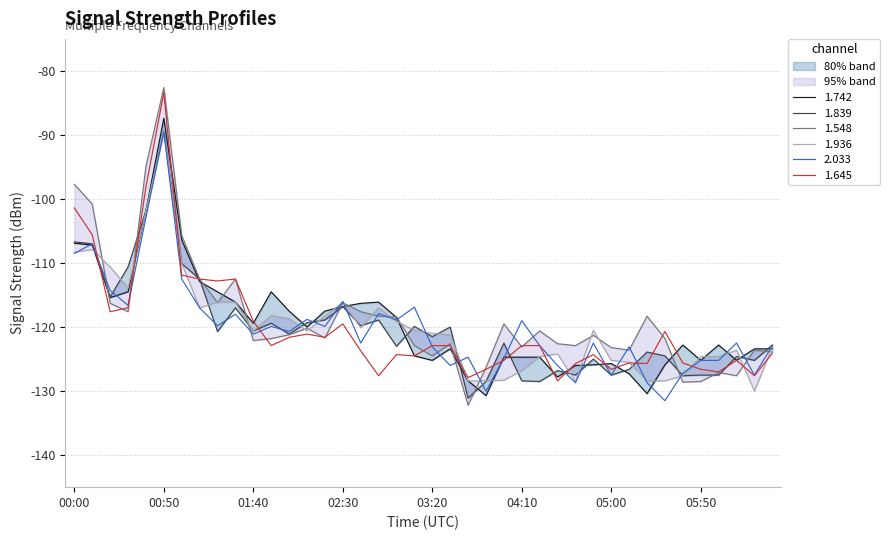

What are all the series names shown in the legend?

1.742, 1.839, 1.548, 1.936, 2.033, 1.645